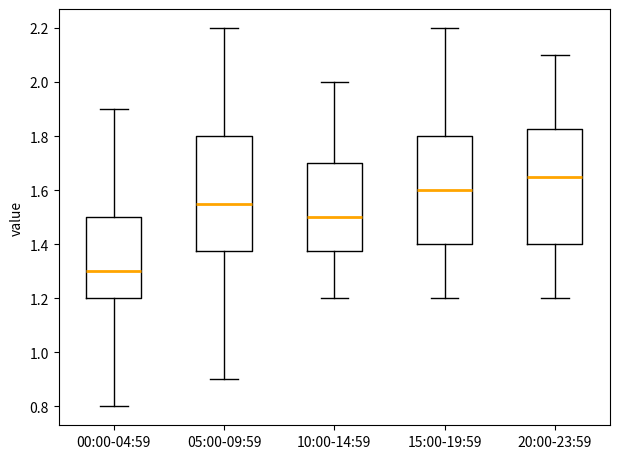

Which box's median line is the lowest?

00:00-04:59